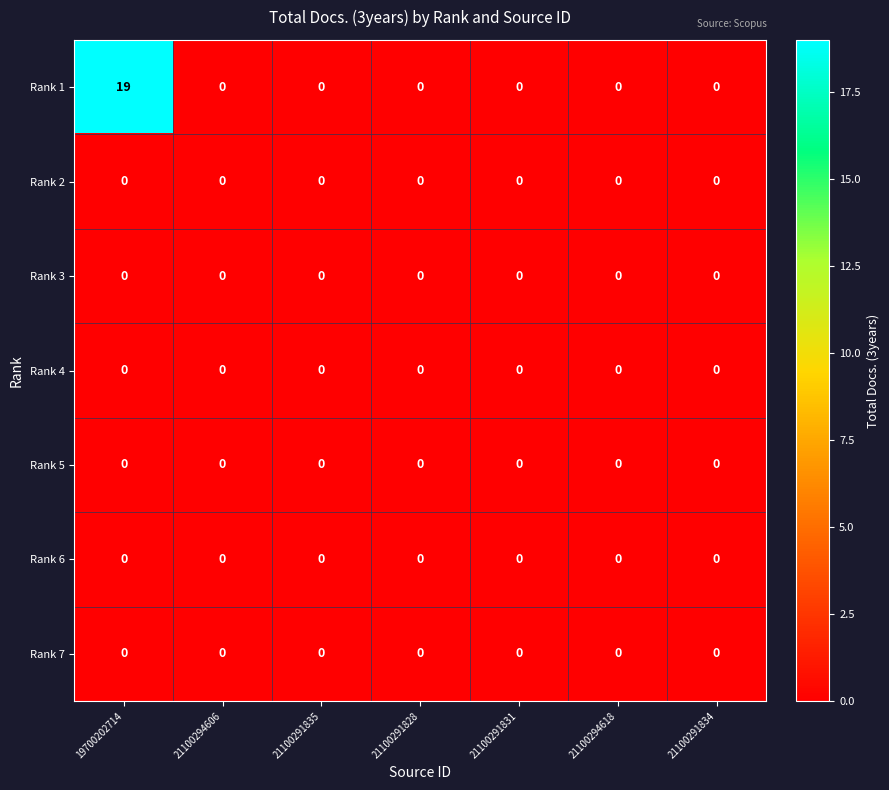

The Rank 6 series shows 0 at 21100294606. True or false?

True